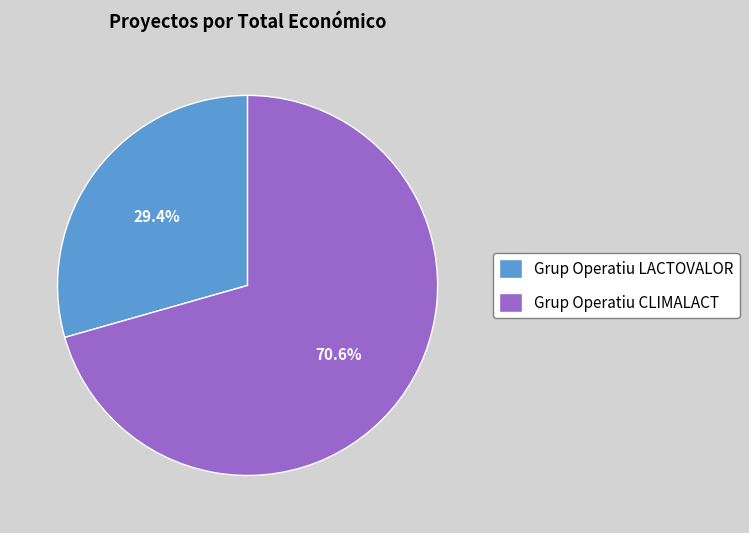

The Grup Operatiu CLIMALACT slice represents 84% of the pie. True or false?

False